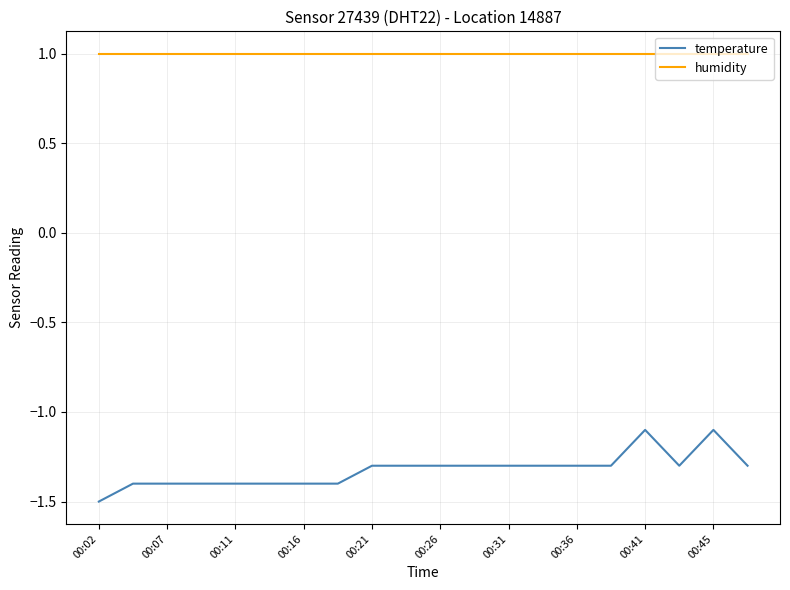

Which series has the widest spread of values?

temperature